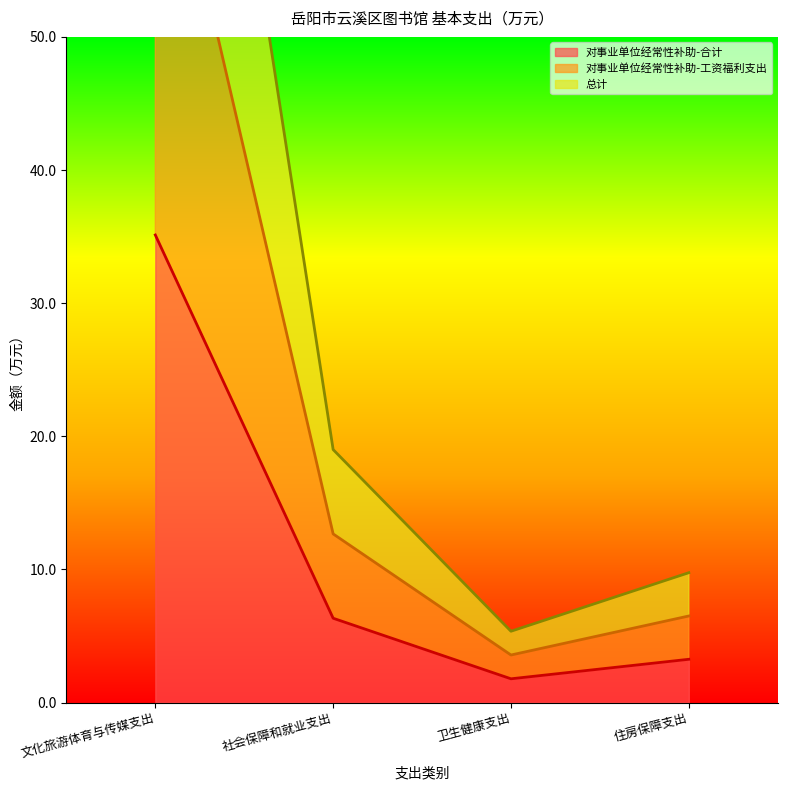

Where does the 对事业单位经常性补助-工资福利支出 series first go above 12?

文化旅游体育与传媒支出